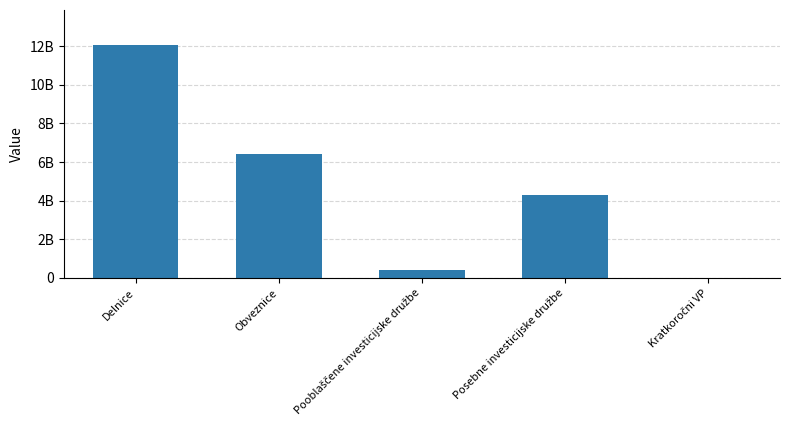

List the labels in order of value, smallest first.

Kratkoročni VP, Pooblaščene investicijske družbe, Posebne investicijske družbe, Obveznice, Delnice